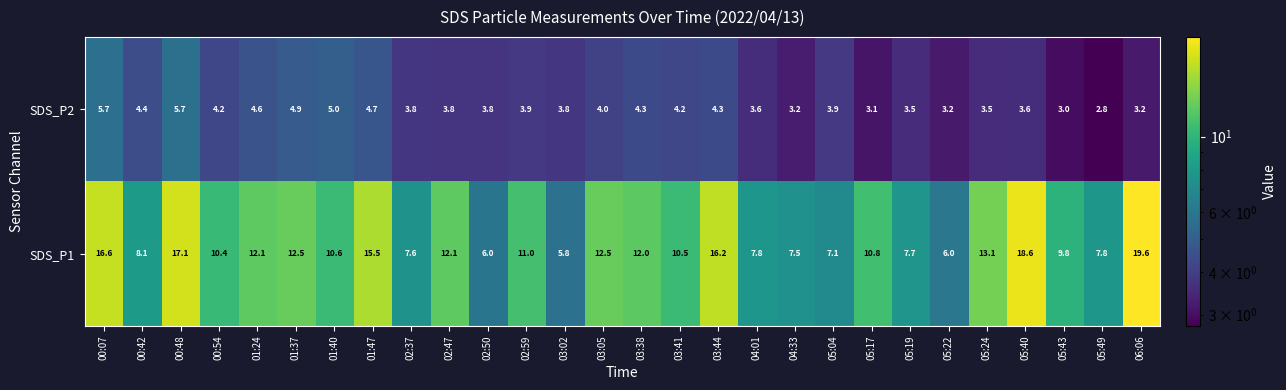

The SDS_P1 series shows 12.5 at 03:05. True or false?

True